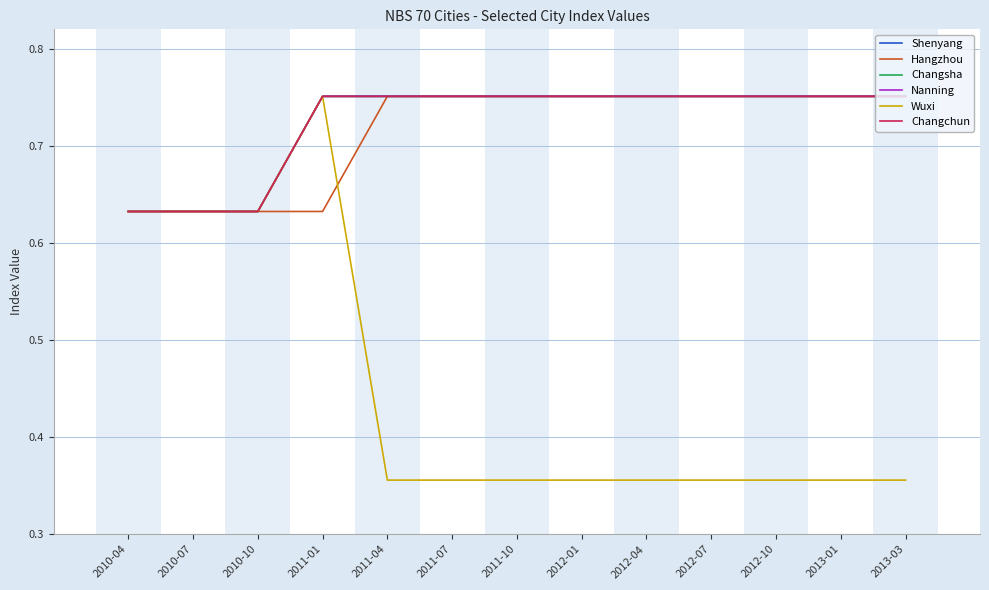

Which category has the lowest value across all series?

2011-04